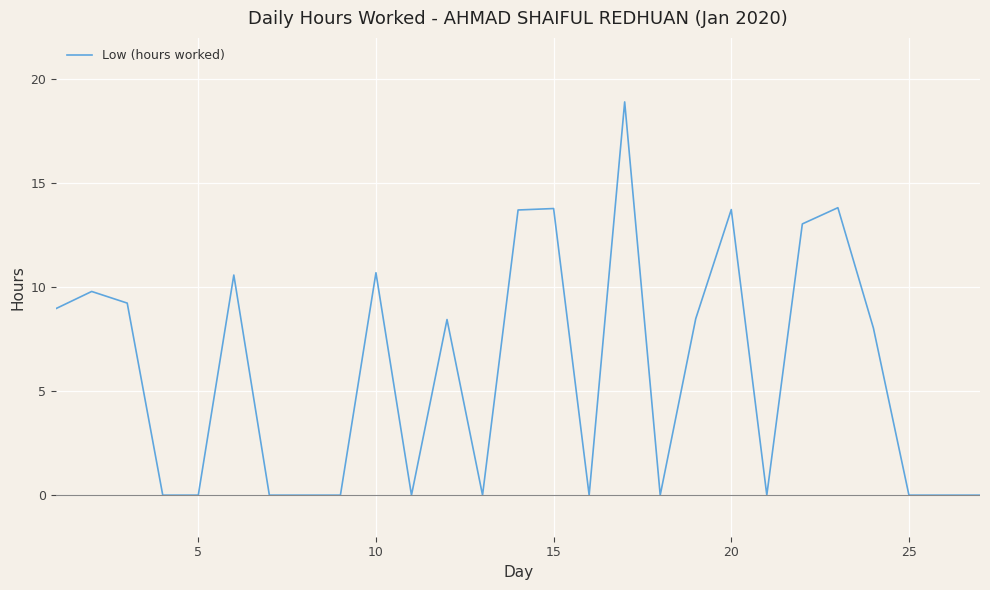

What is the greatest value displayed?

18.9